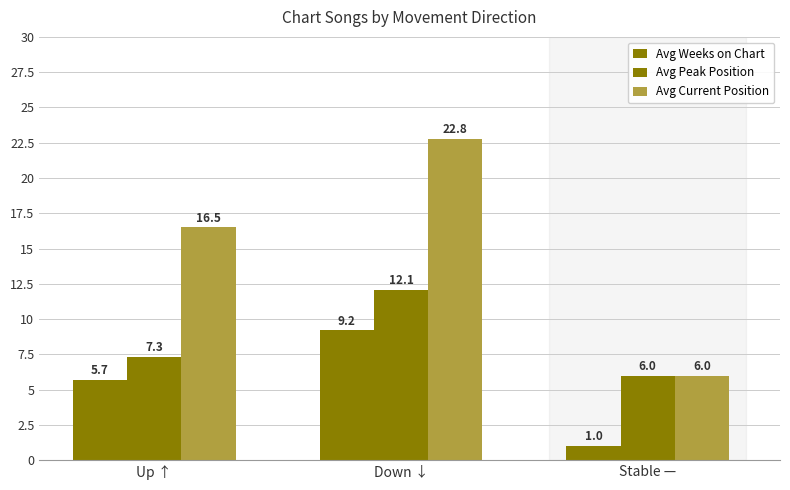

List the series in order of their peak value, lowest first.

Avg Weeks on Chart, Avg Peak Position, Avg Current Position